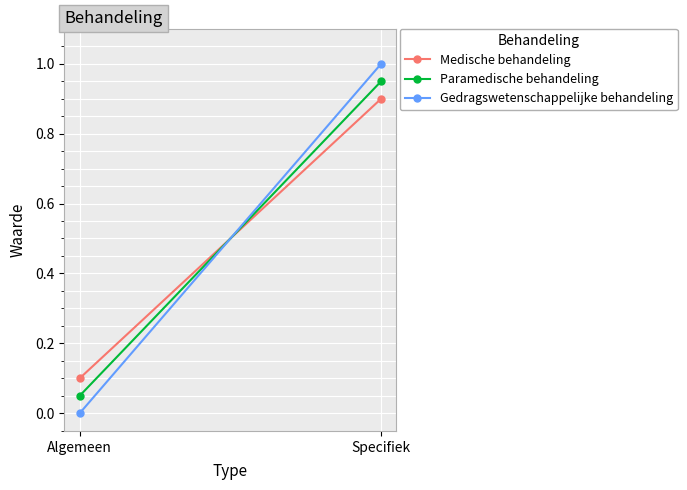

Where is Paramedische behandeling nearest to the value 0?

Algemeen